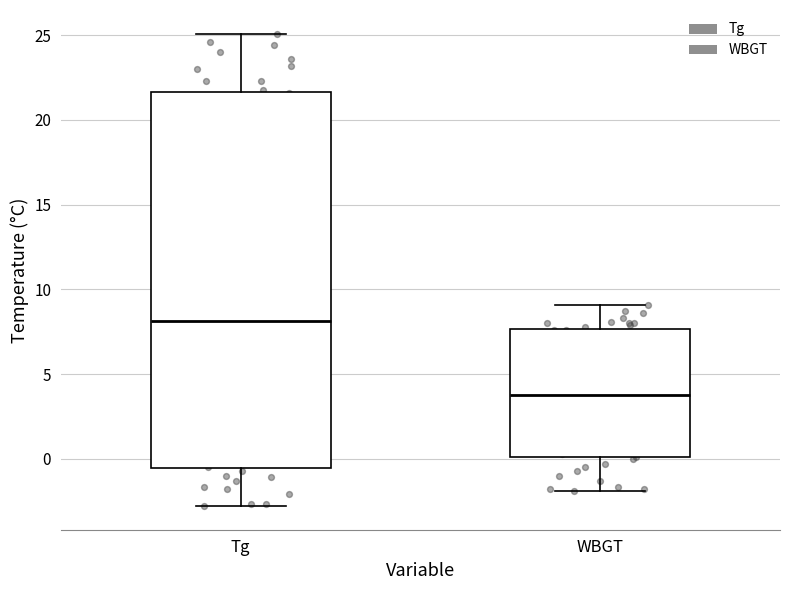

Where does the upper whisker of the box for WBGT end on the y-axis? The values are not printed on the chart, so give them approximately, as read against the axis.

9.0